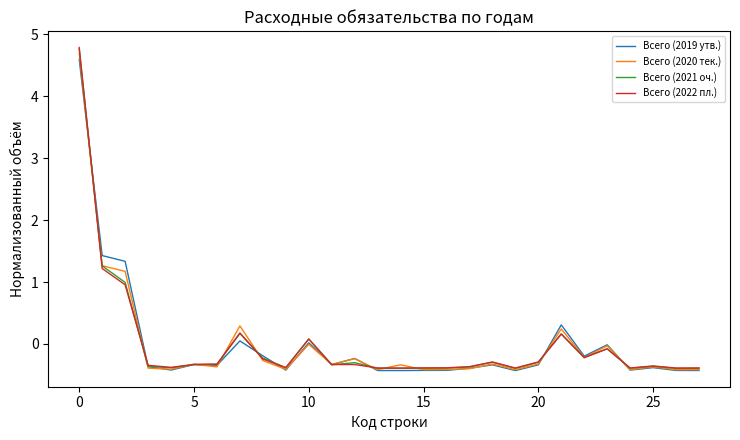

In Всего (2022 пл.), how many points are lower than both neighbors (excluding endpoints)?

7